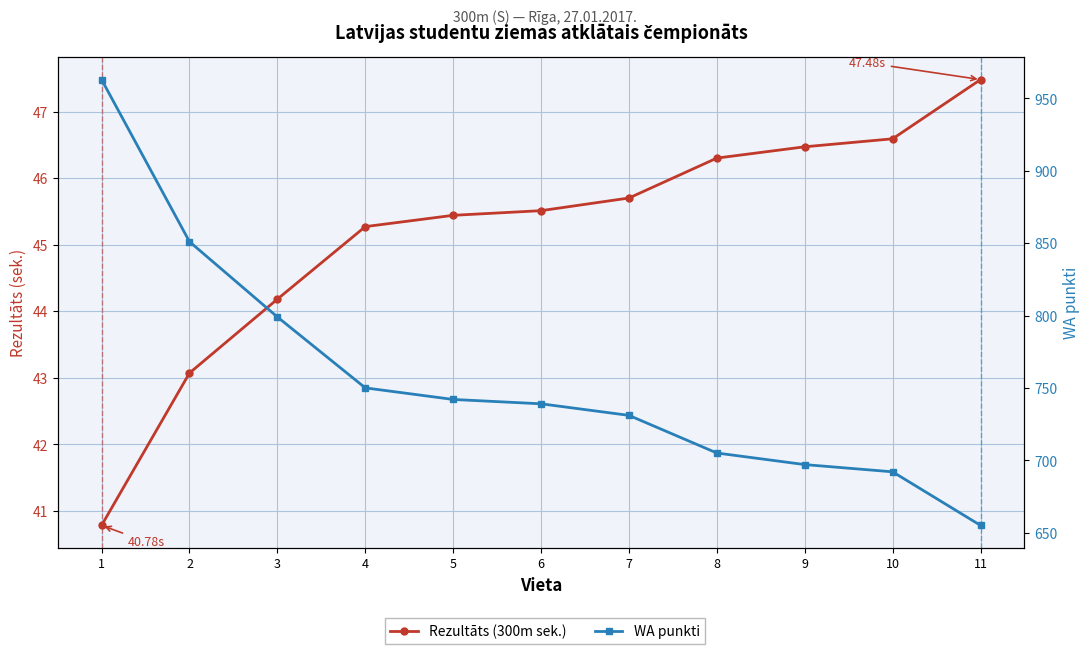

True or false: Rezultāts (300m sek.) has a value of 45.4 at 5.

True